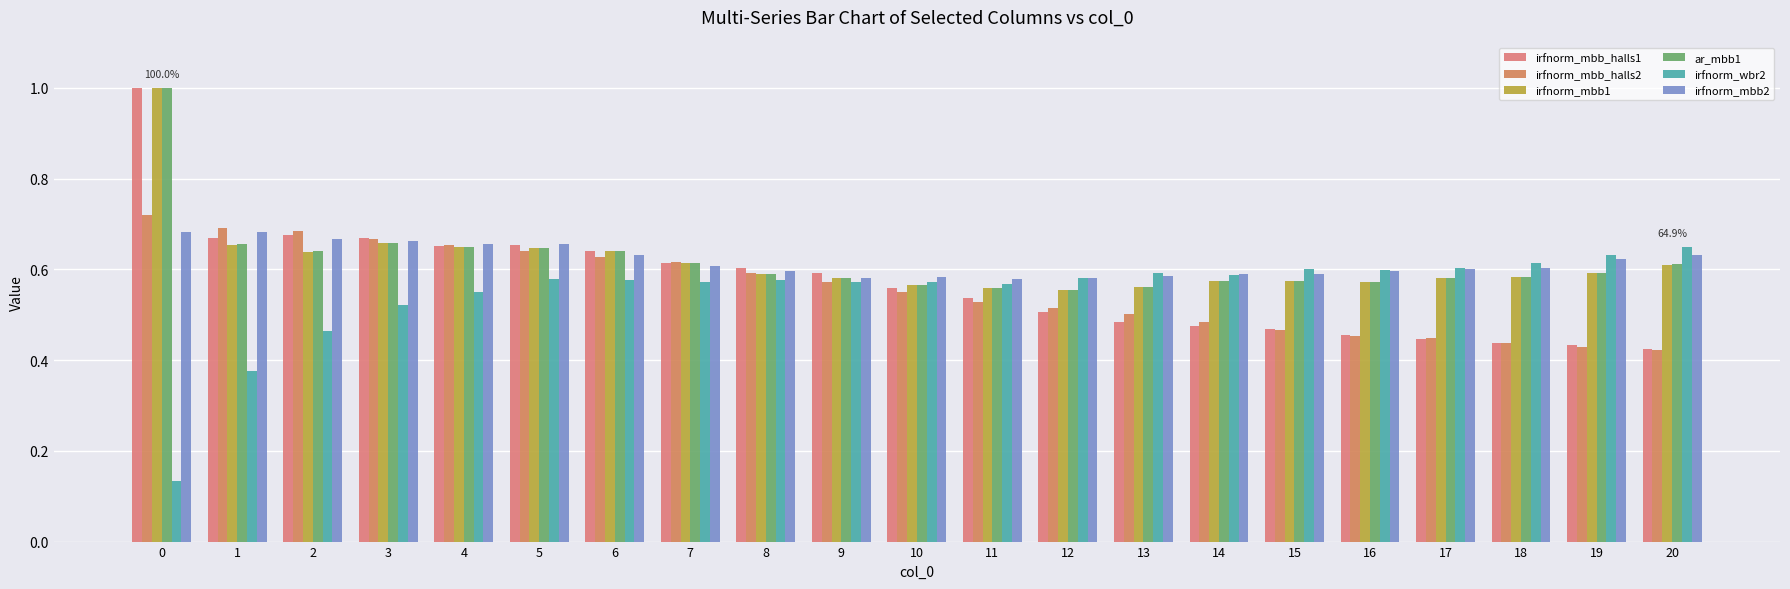

Which series has the widest spread of values?

irfnorm_mbb_halls1